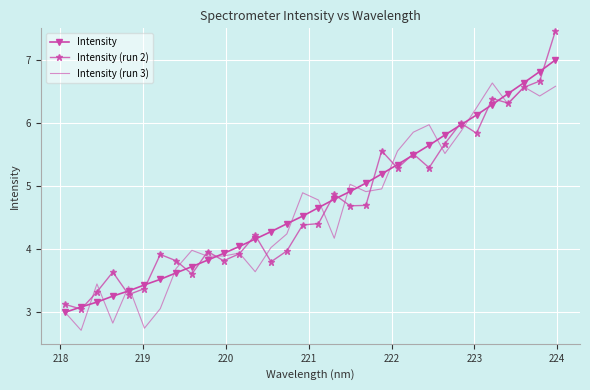

What is the lowest value of the Intensity series?

3.0